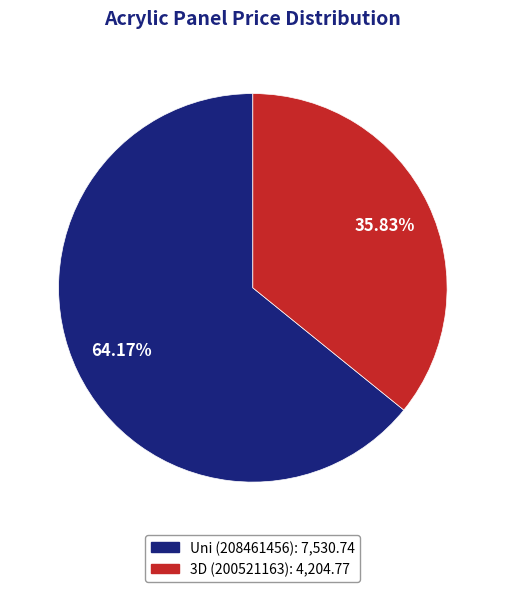

Does any single category account for the majority?

Yes